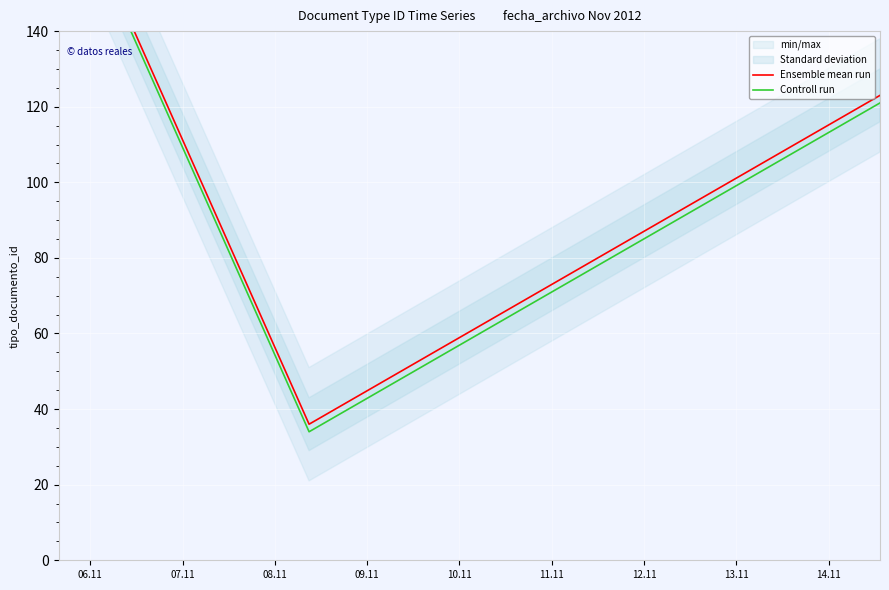

At how many categories does at least one series exceed 184?

1